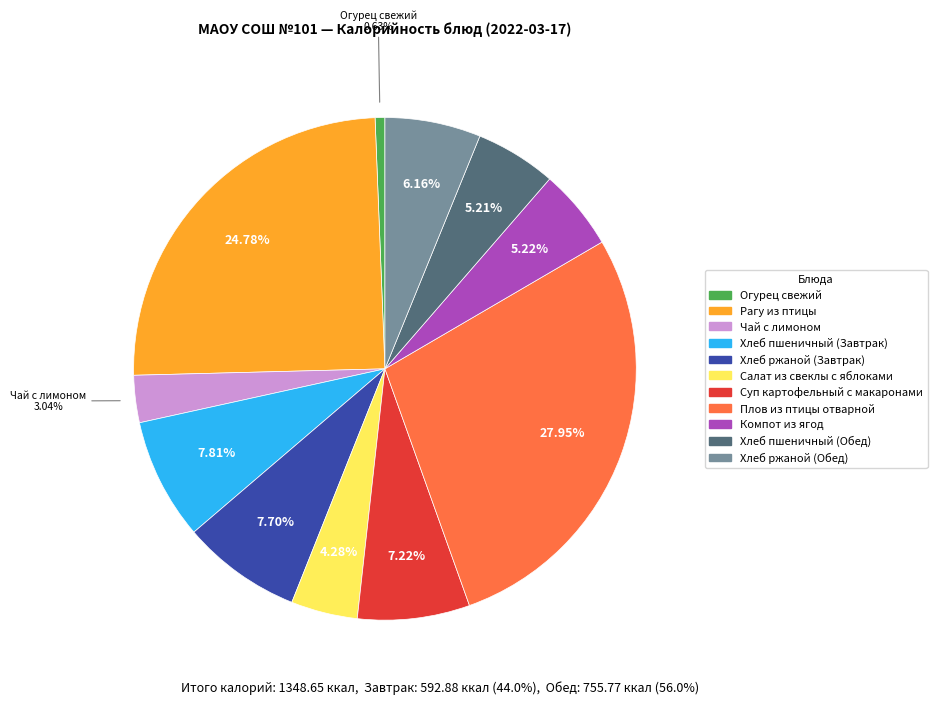

Count the number of slices in the pie.

11